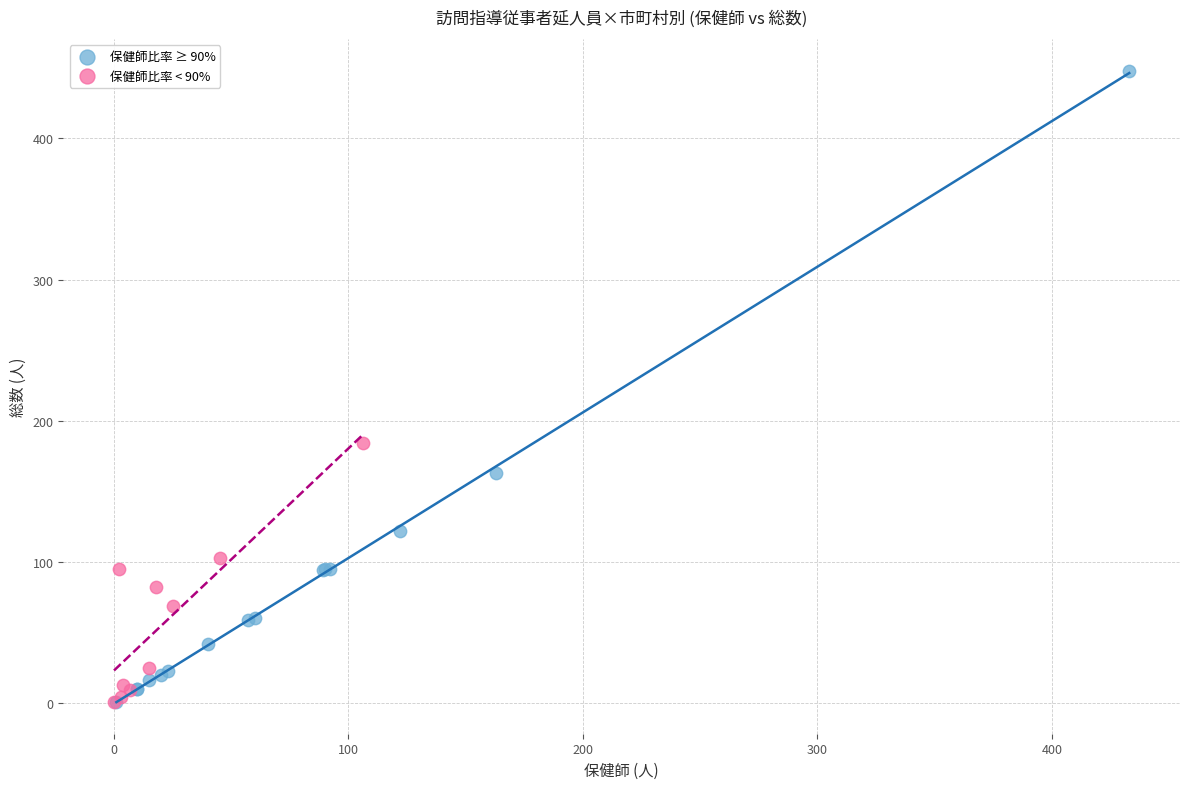

Which series has the largest Y range (max minus min)?

保健師比率 ≥ 90%